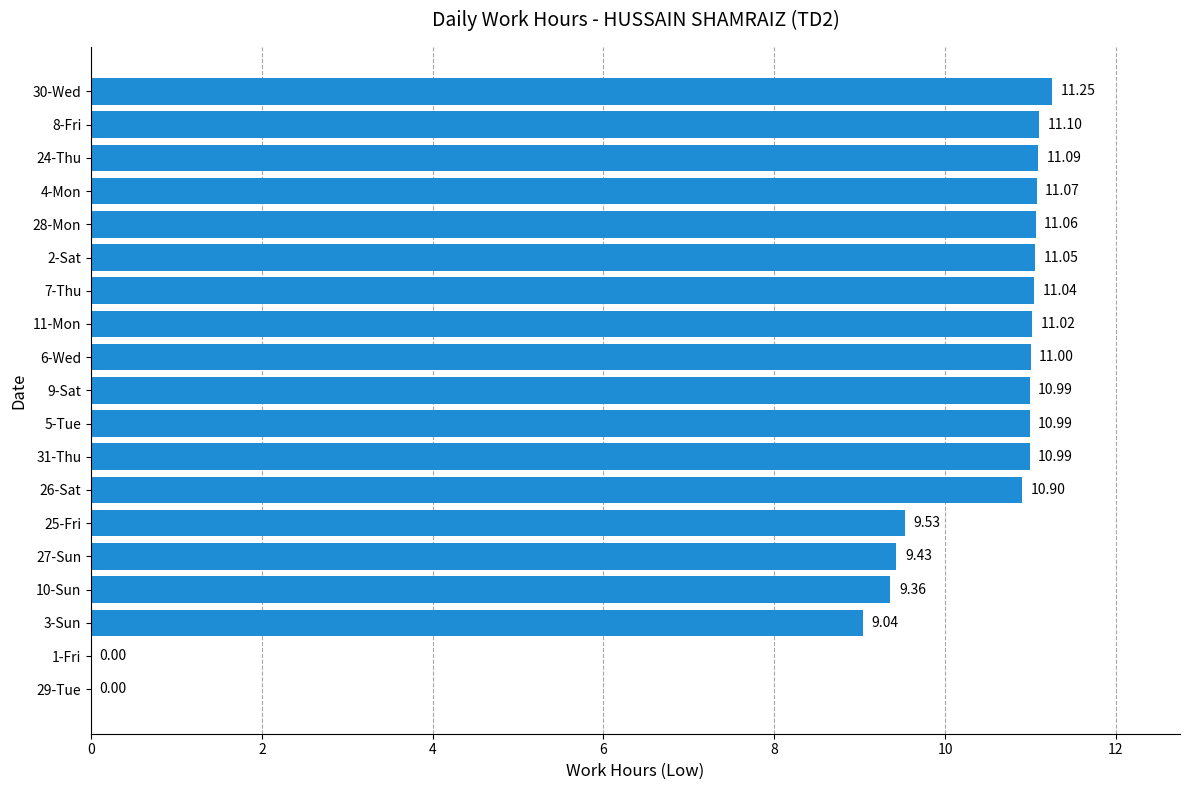

What is the sum of all values?

180.9